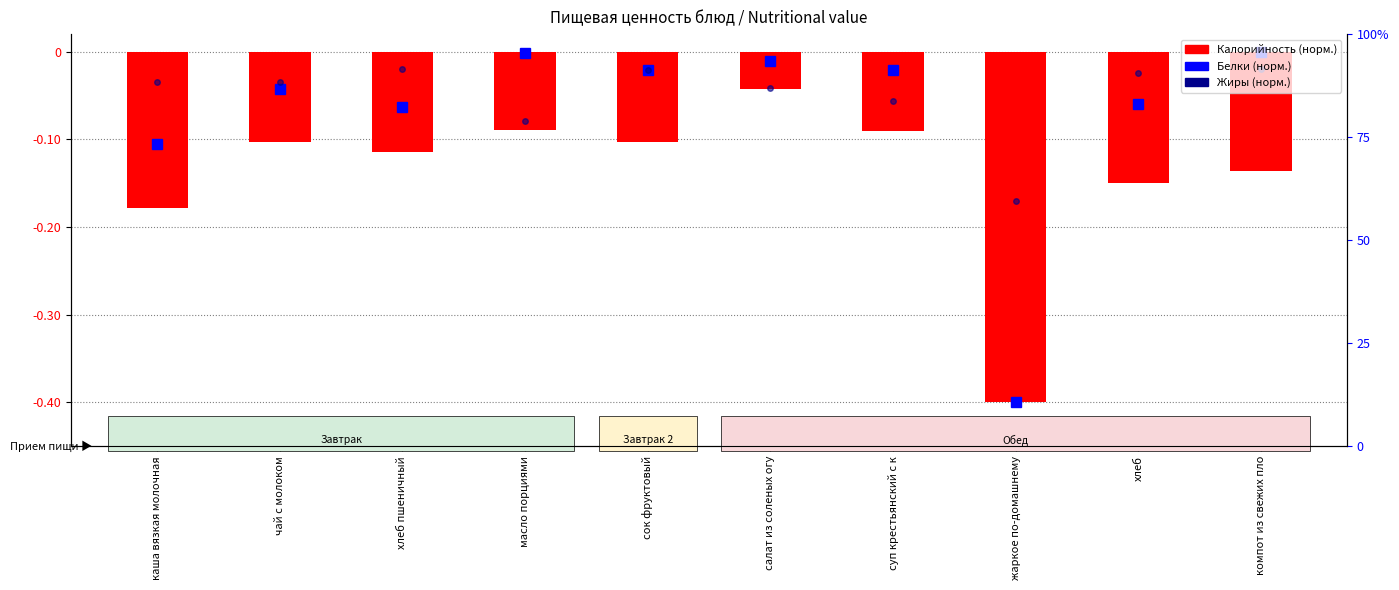

What is the average value?

-0.1